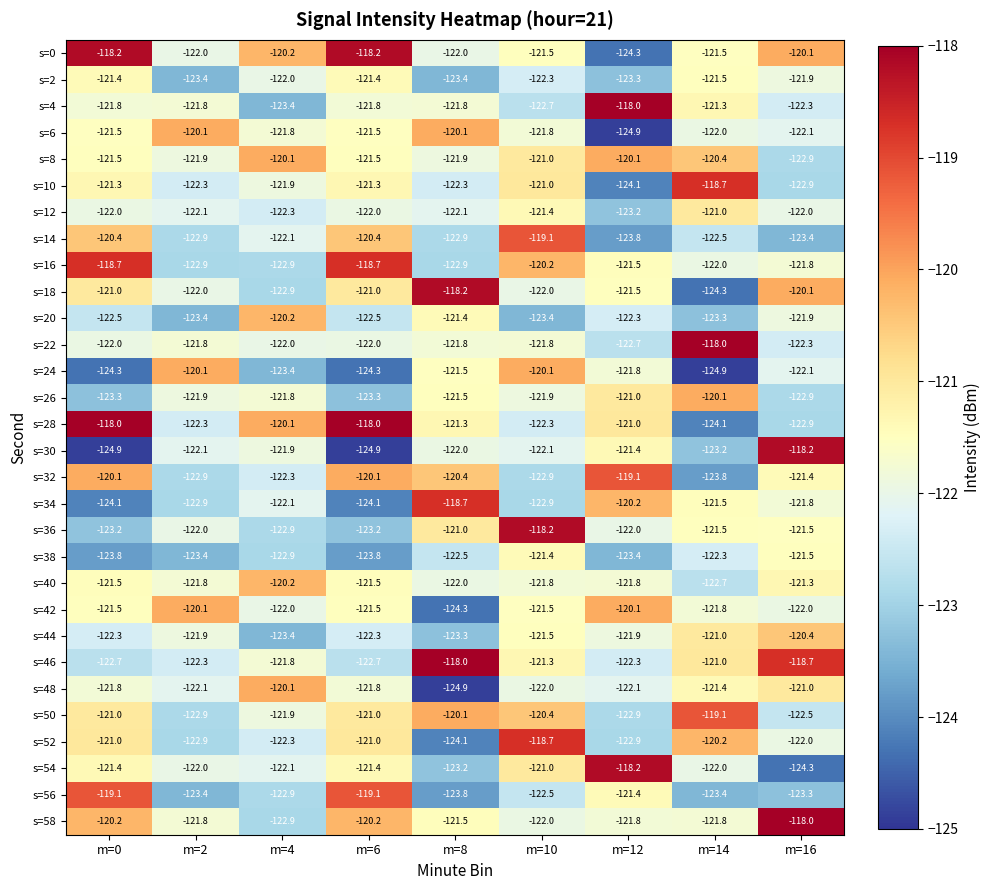

The value of s=56 at m=6 is -53.8. True or false?

False